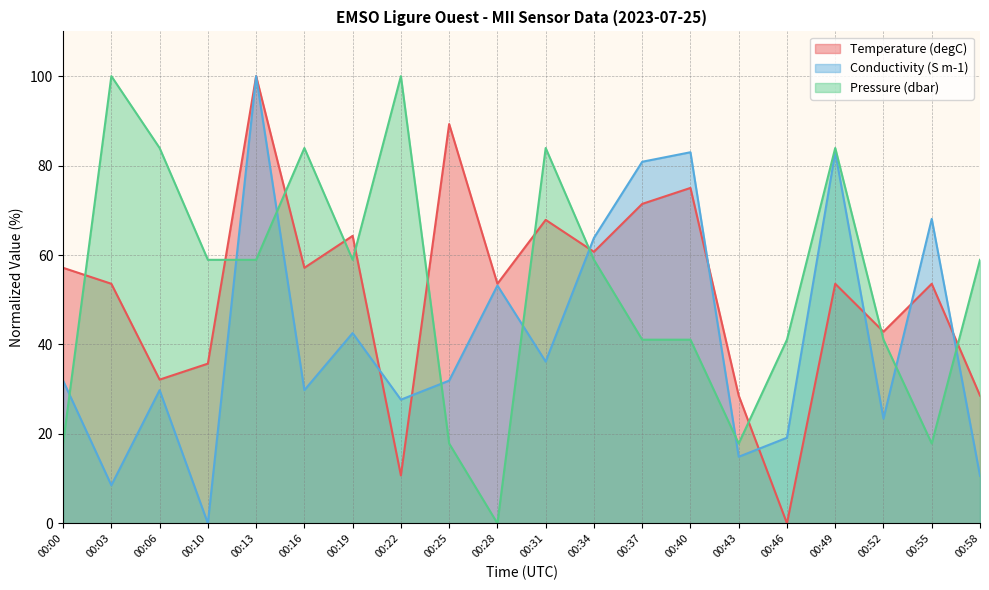

How many lines are shown in the chart?

3